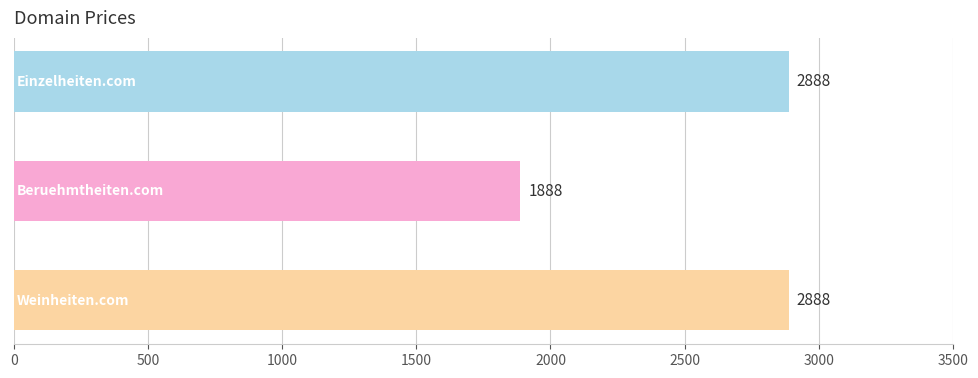

How many values are between 1888 and 2888?

3